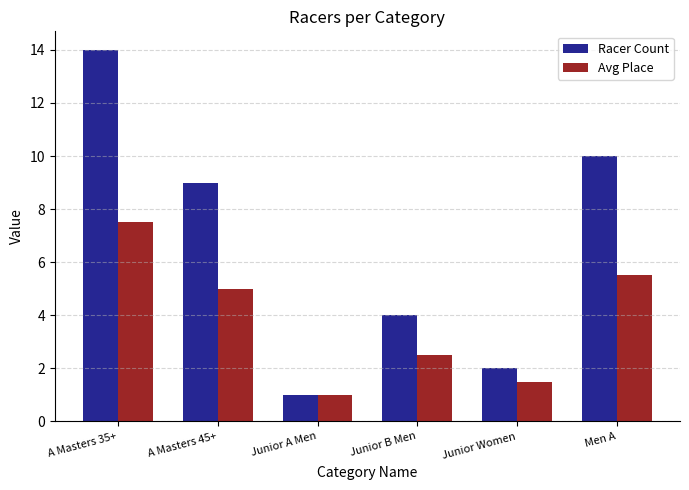

Is it true that Racer Count equals 1.0 at Junior A Men?

True